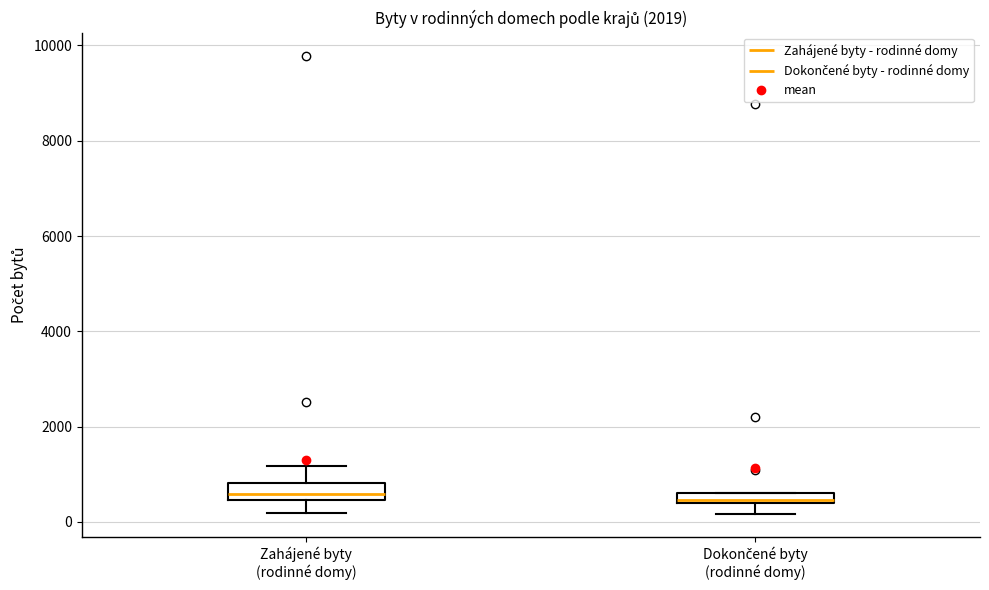

Where is the lower edge of the box for Dokončené byty (rodinné domy) on the y-axis? The values are not printed on the chart, so give them approximately, as read against the axis.

400